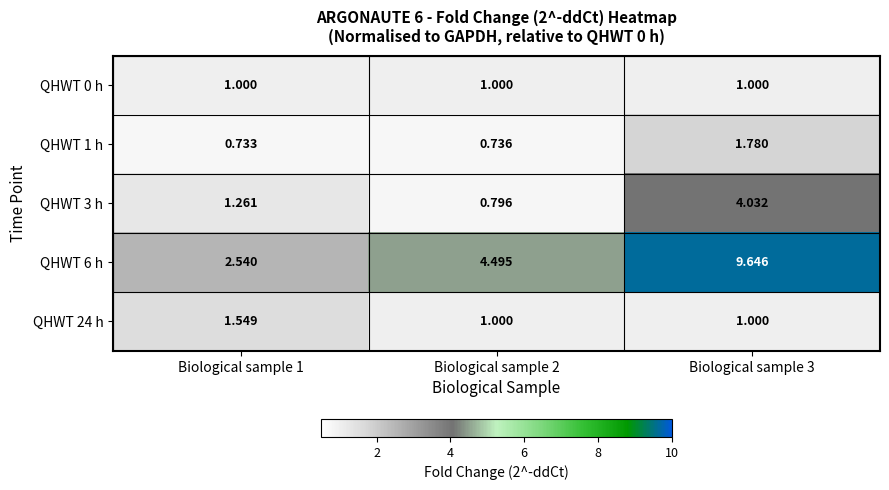

At which category is the sum across all series the highest?

Biological sample 3